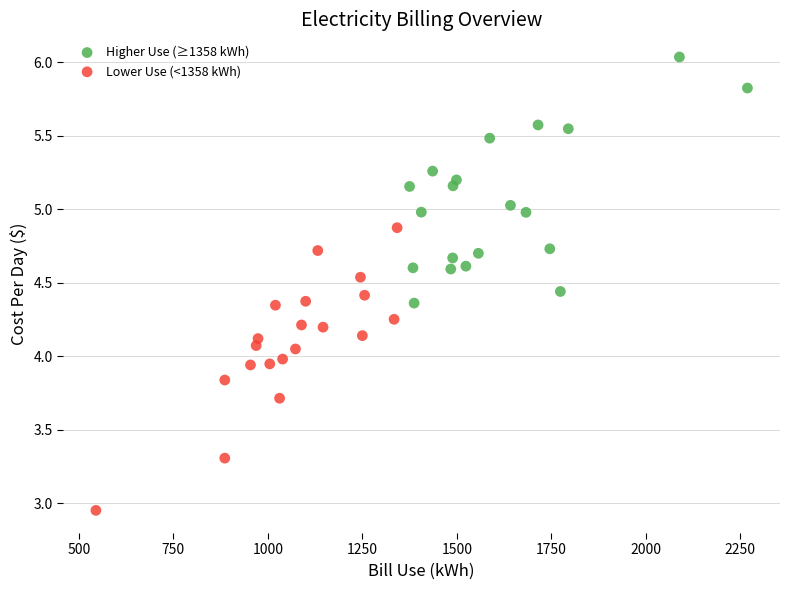

Which series has the largest Y range (max minus min)?

Lower Use (<1358 kWh)